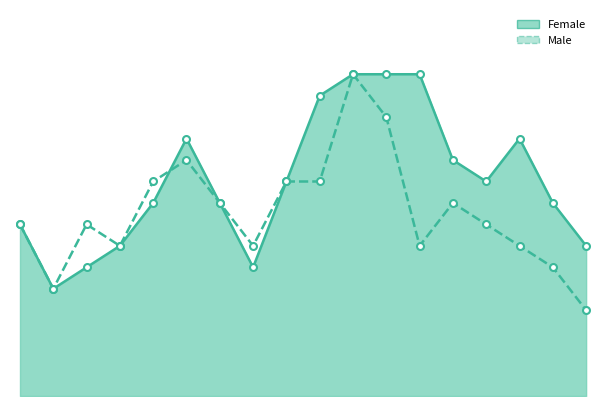

Reading right to left, extract all data points from this chart.

Female: 35	45	60	50	55	75	75	75	70	50	30	45	60	45	35	30	25	40
Male: 20	30	35	40	45	35	65	75	50	50	35	45	55	50	35	40	25	40